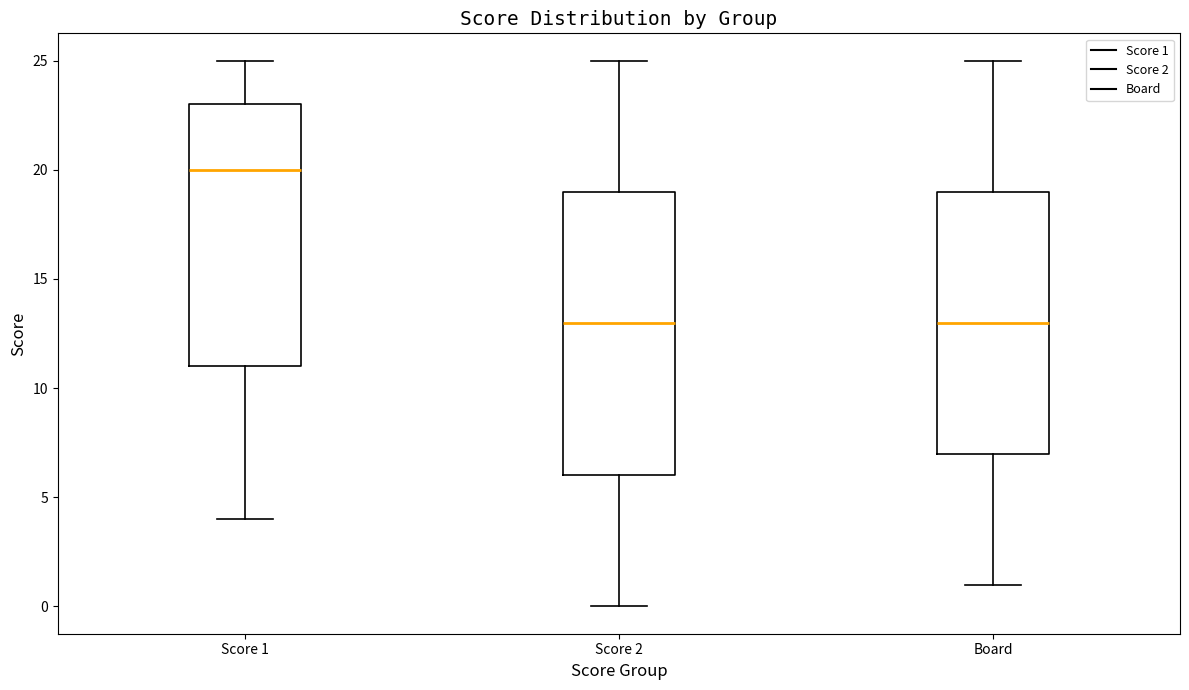

Reading left to right, transcribe this box plot: for each box, give where its median line is, the range the box spans, and where its two whiskers end, as read against the y-axis. The values are not printed on the chart, so give them approximately, as read against the axis.

Score 1: median 20, box 11 to 23, whiskers 4 to 25
Score 2: median 13, box 6 to 19, whiskers 0 to 25
Board: median 13, box 7 to 19, whiskers 1 to 25